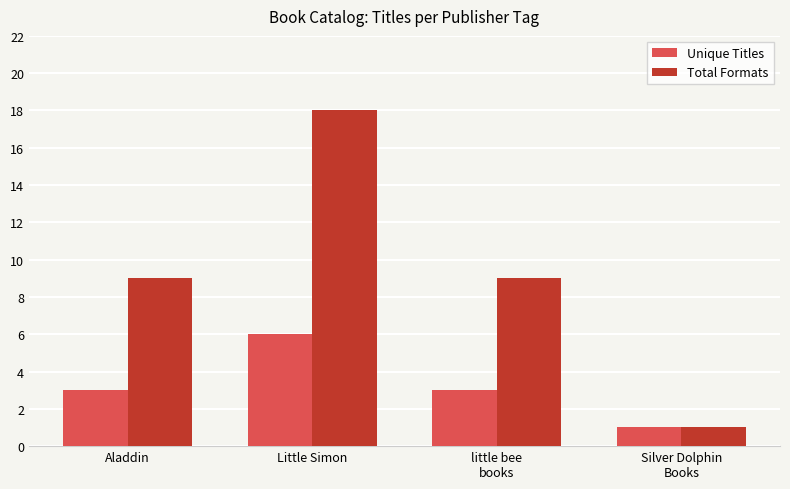

What is the difference between the Total Formats values at Silver Dolphin
Books and Aladdin?

8